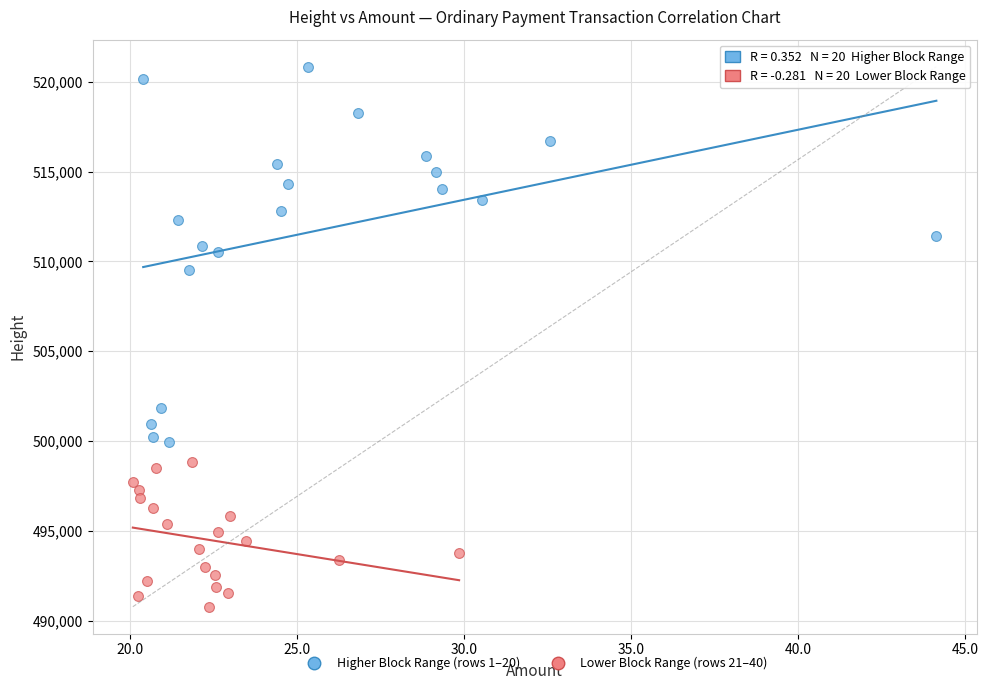

Which series has the widest spread of Y values?

Higher Block Range (rows 1–20)